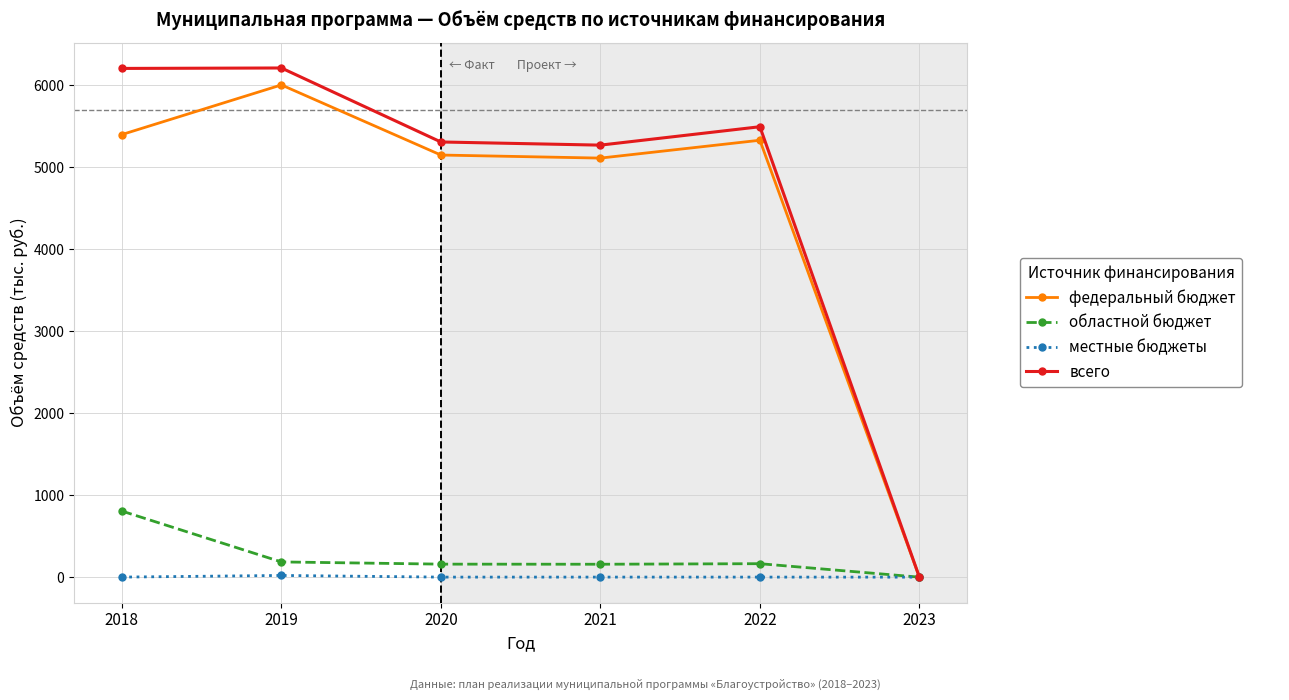

Does the chart display data point markers on the line(s)?

Yes